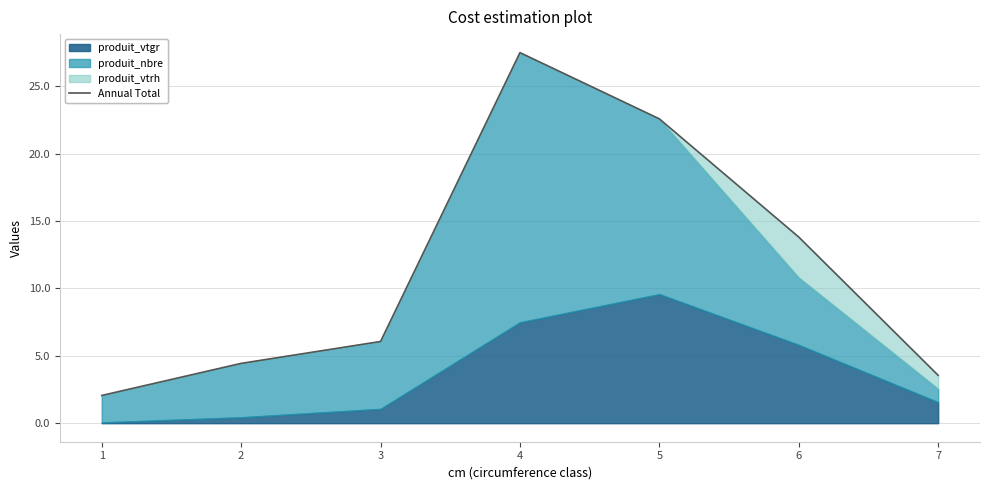

Reading right to left, transcribe all the data shown in this chart.

7=3.5	6=13.8	5=22.6	4=27.5	3=6.1	2=4.4	1=2.1